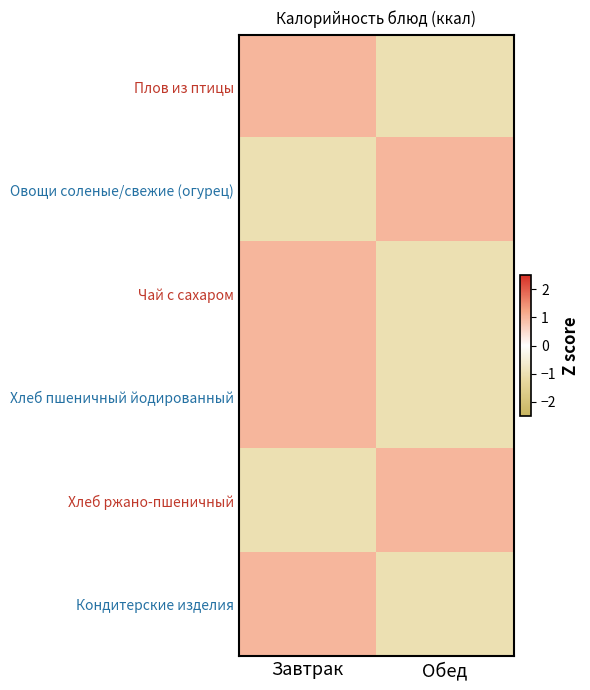

How many categories are shown in the chart?

2